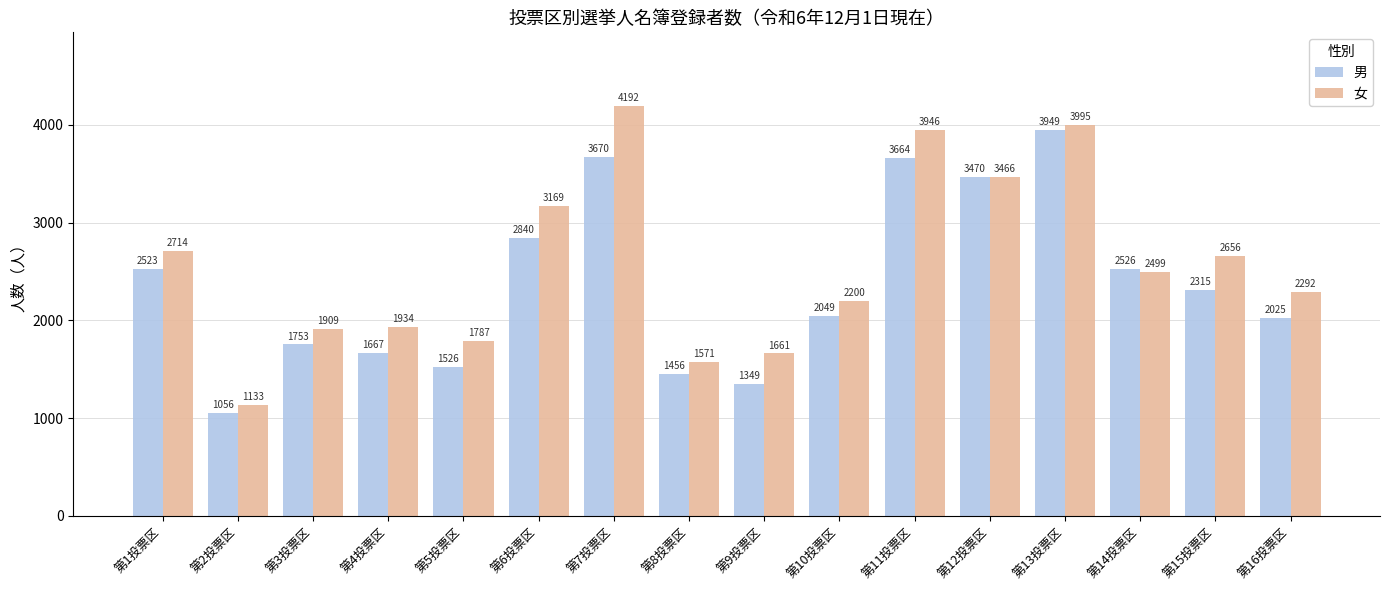

At which category is the sum across all series the highest?

第13投票区